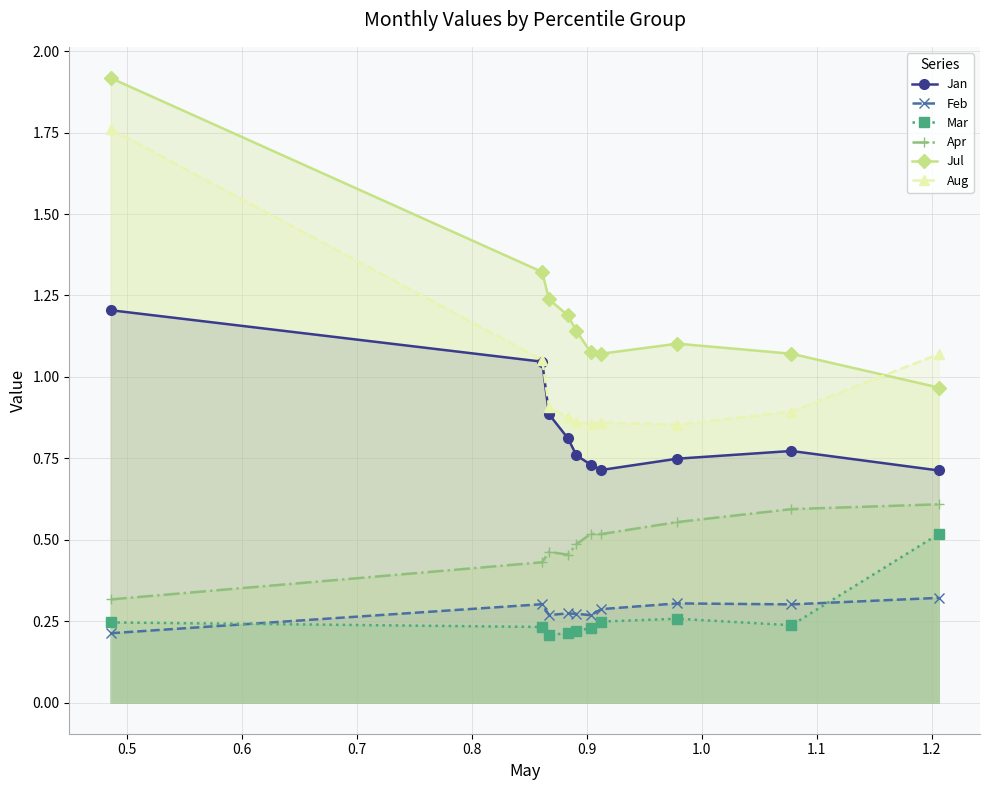

Which series has the largest total across all categories?

Jul